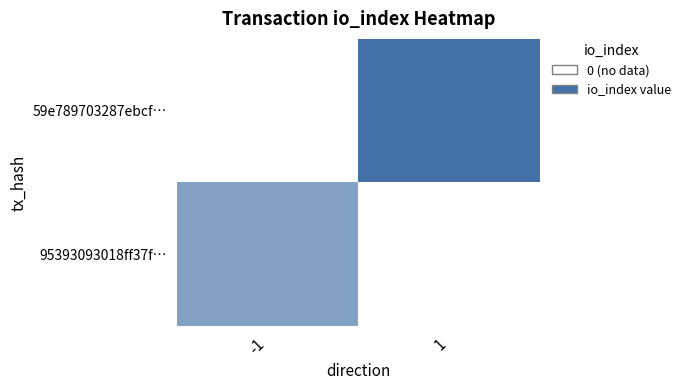

Reading left to right, extract all data points from this chart.

direction=-1: 2	0
direction=1: 0	3